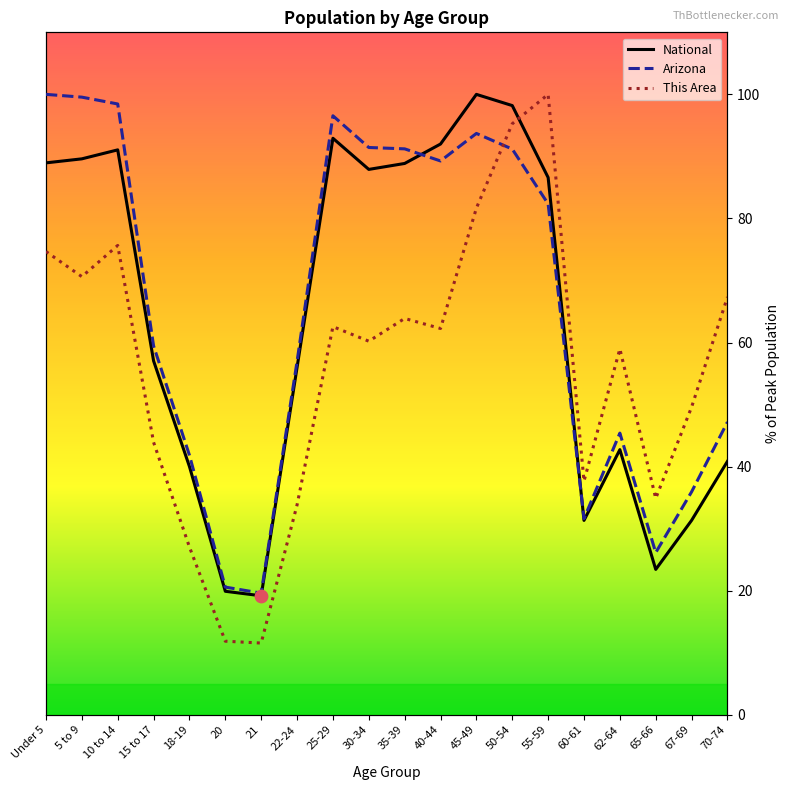

Which series reaches the minimum Y coordinate?

This Area